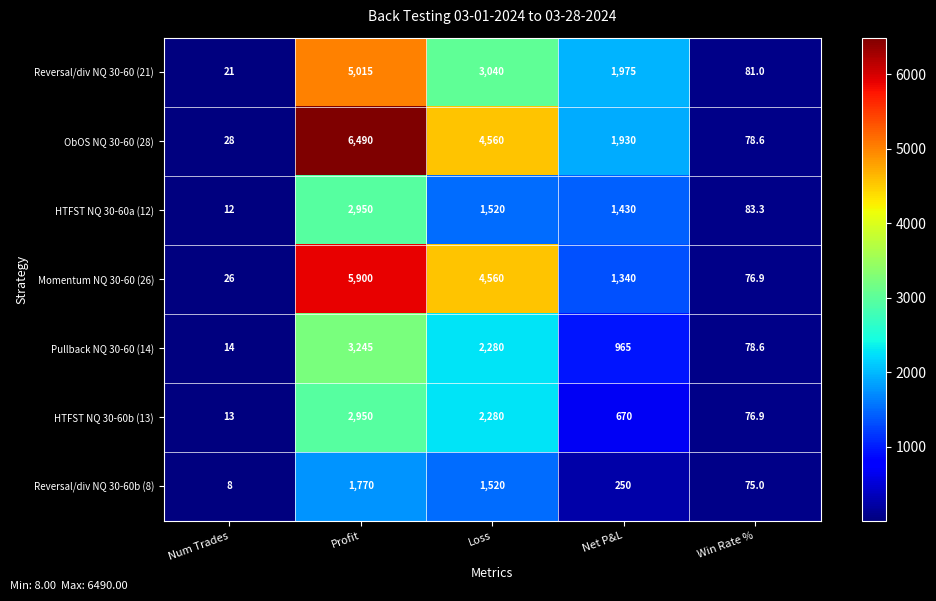

What is the spread (max minus min) of values at Profit?

4720.0